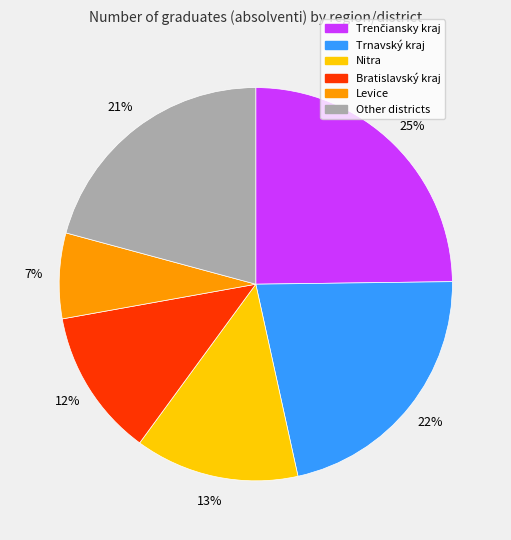

Does any single category account for the majority?

No